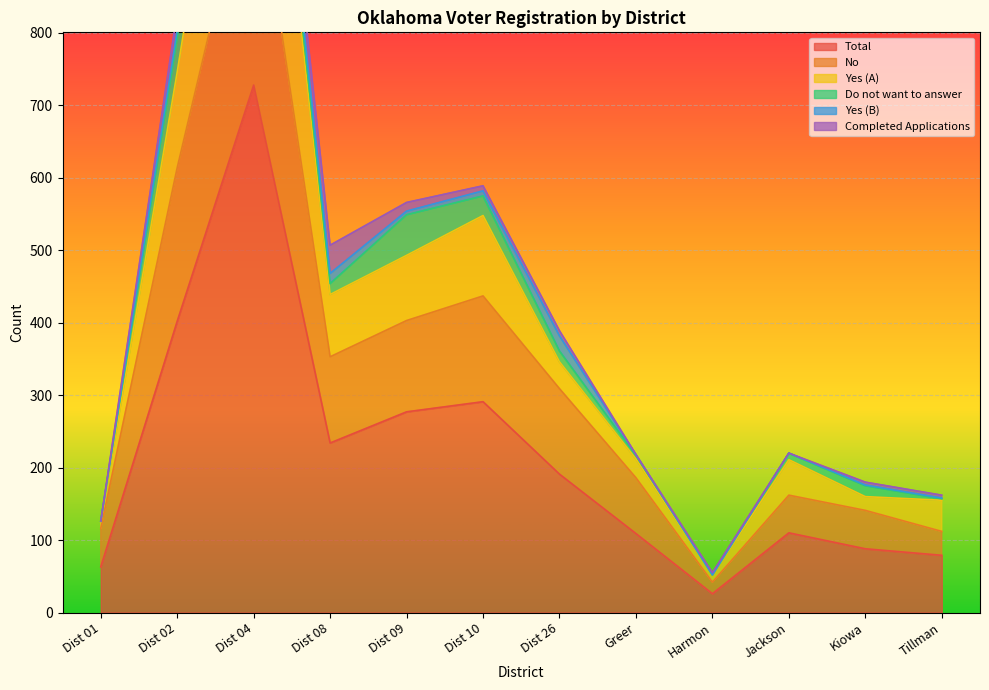

What is the label of the 11th point from the left?

Kiowa